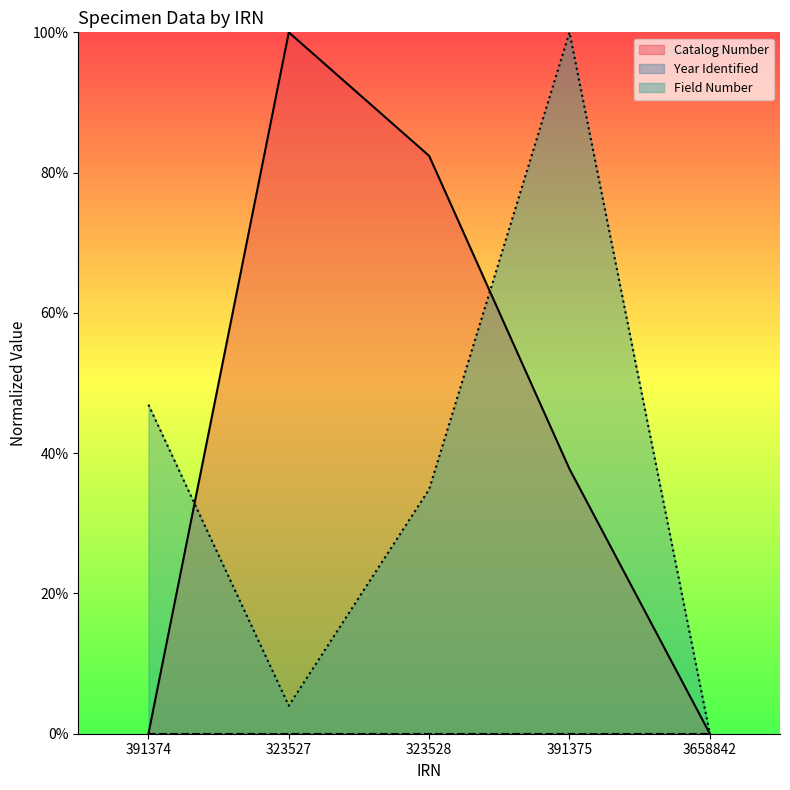

Where is the first local maximum for Catalog Number?

323527